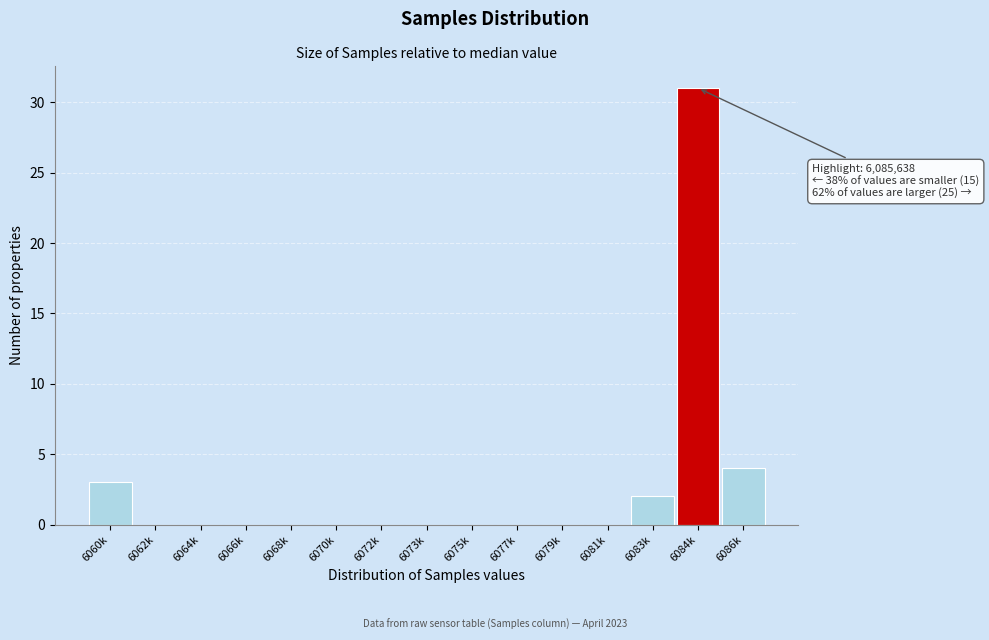

Reading right to left, list all the values displayed in this chart.

6086k=4	6084k=31	6083k=2	6081k=0	6079k=0	6077k=0	6075k=0	6073k=0	6072k=0	6070k=0	6068k=0	6066k=0	6064k=0	6062k=0	6060k=3